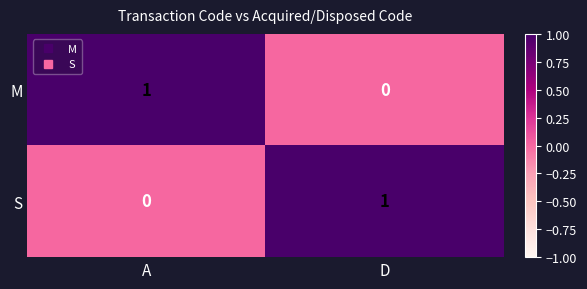

How many positive values does the S series have?

1